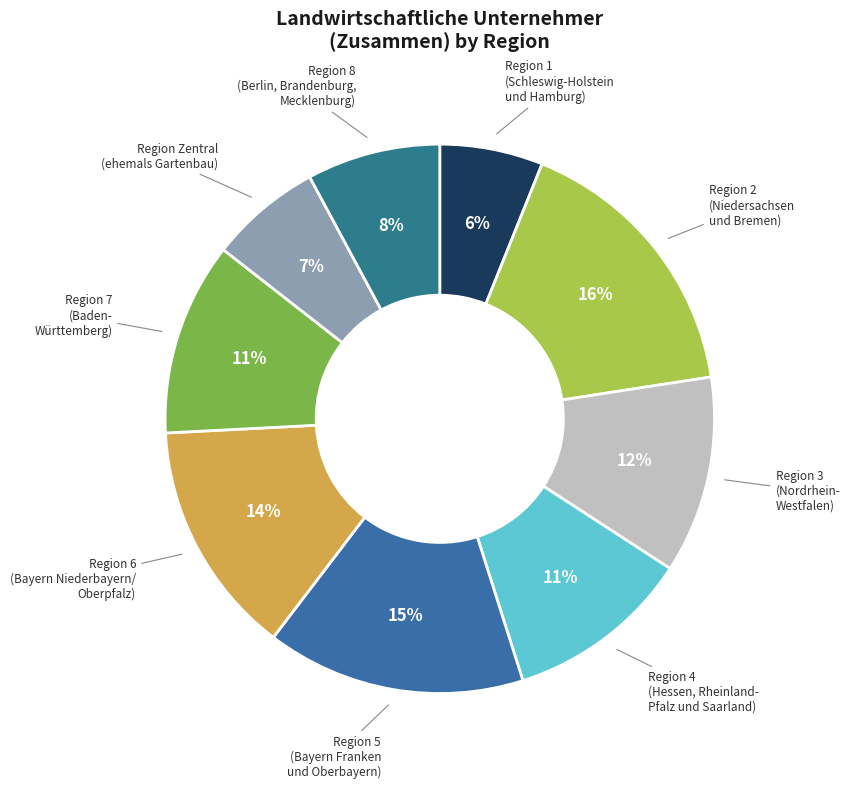

Rank the categories by value from highest to lowest.

Region 2
(Niedersachsen
und Bremen), Region 5
(Bayern Franken
und Oberbayern), Region 6
(Bayern Niederbayern/
Oberpfalz), Region 3
(Nordrhein-
Westfalen), Region 7
(Baden-
Württemberg), Region 4
(Hessen, Rheinland-
Pfalz und Saarland), Region 8
(Berlin, Brandenburg,
Mecklenburg), Region Zentral
(ehemals Gartenbau), Region 1
(Schleswig-Holstein
und Hamburg)